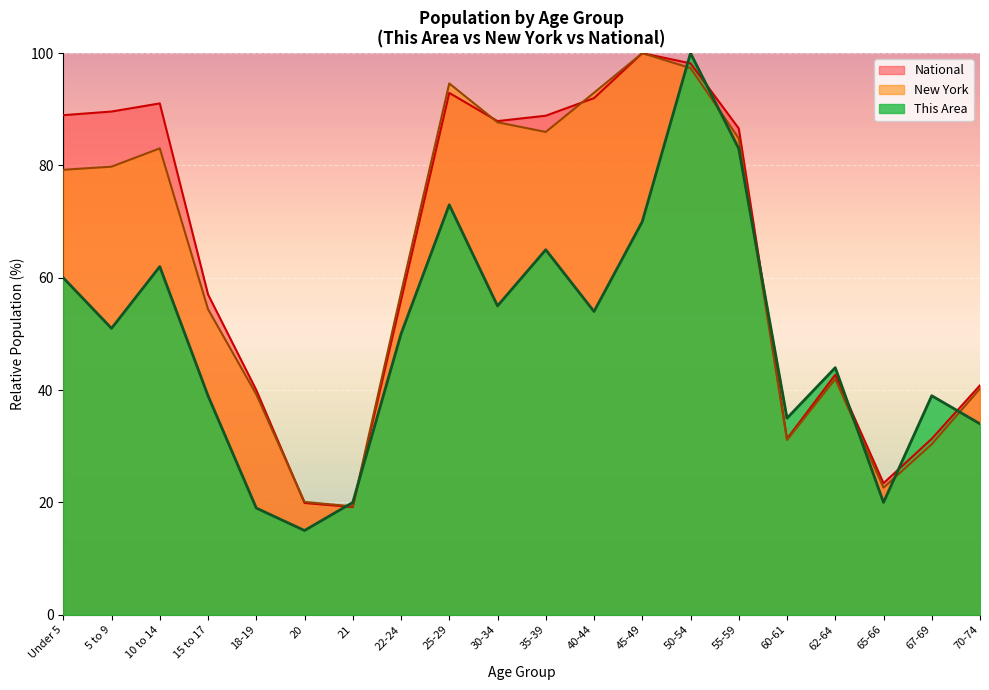

At how many categories does at least one series exceed 98?

2